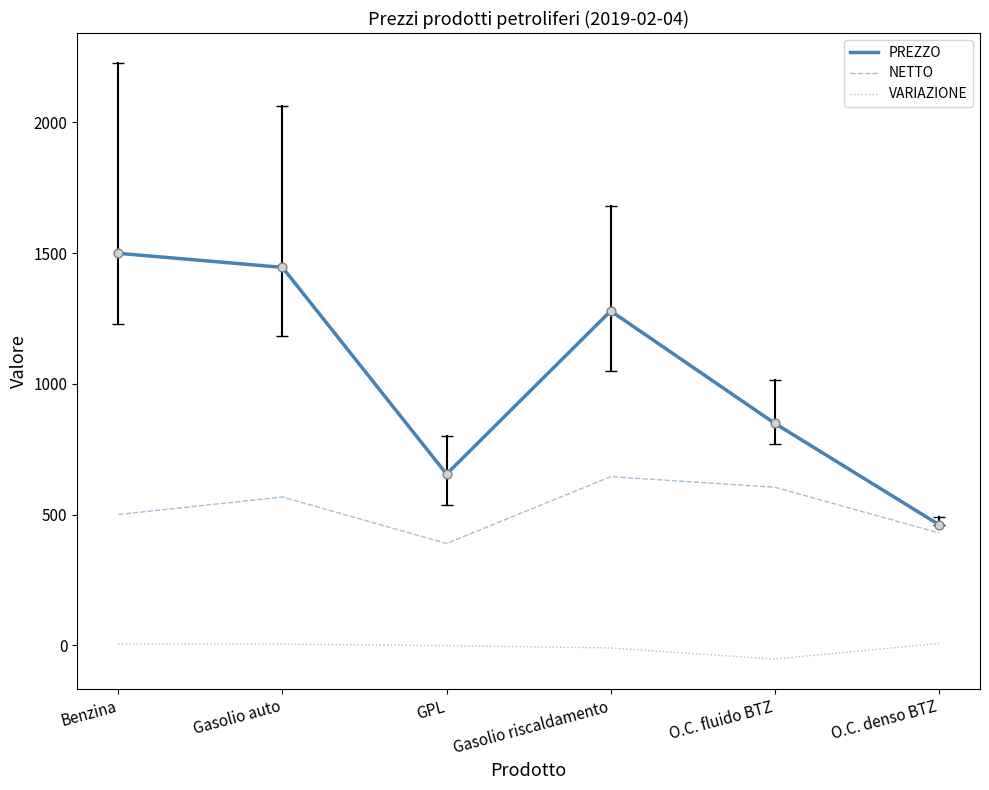

At how many categories does at least one series exceed 1386?

2